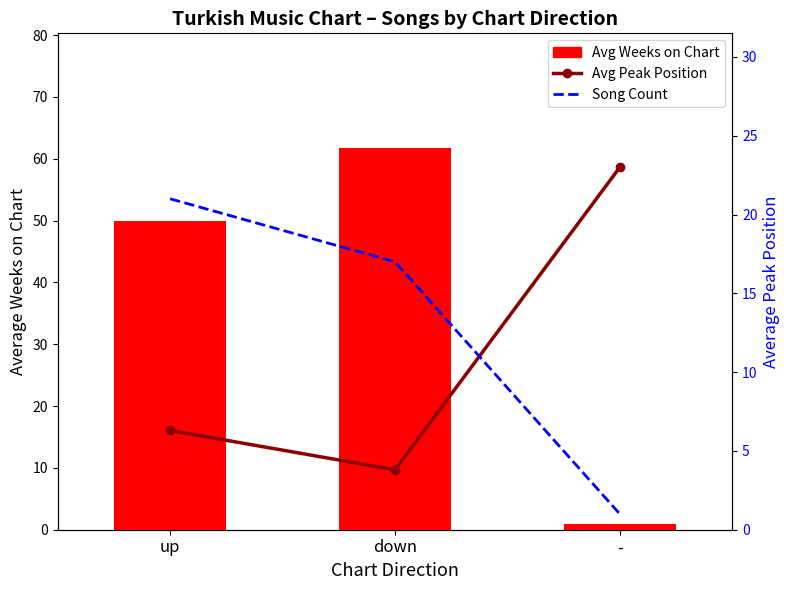

What is the maximum value shown in the chart?

61.8